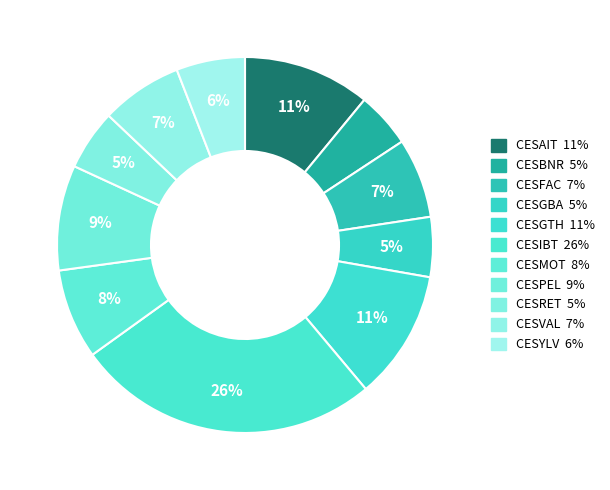

How many slices are in this pie chart?

11